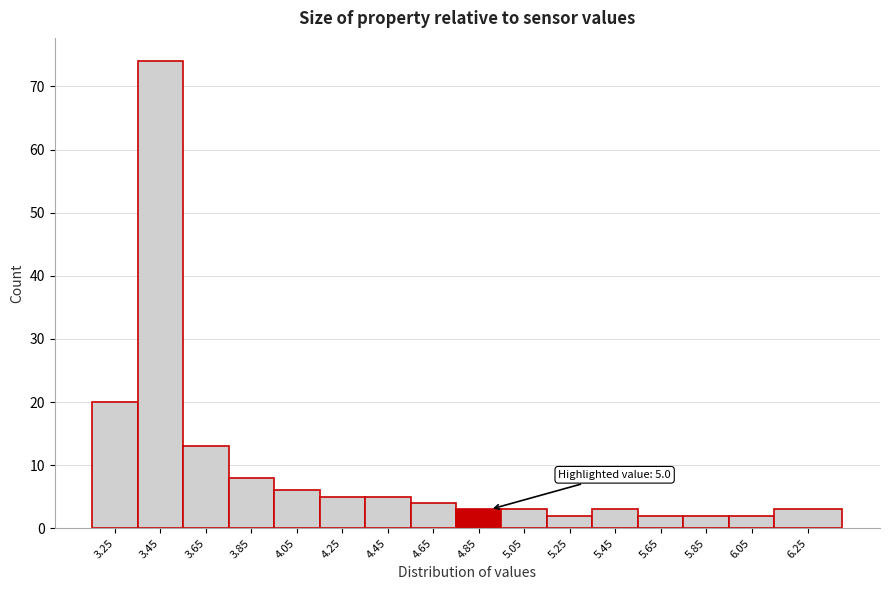

Reading right to left, extract all data points from this chart.

6.25=3	6.05=2	5.85=2	5.65=2	5.45=3	5.25=2	5.05=3	4.85=3	4.65=4	4.45=5	4.25=5	4.05=6	3.85=8	3.65=13	3.45=74	3.25=20